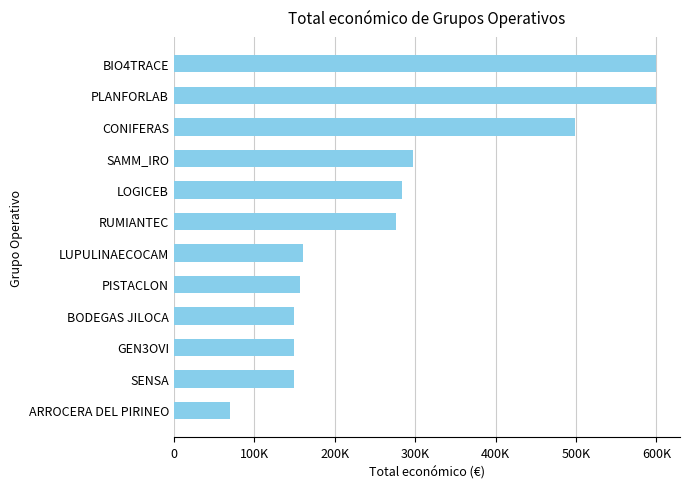

What is the greatest value displayed?

599262